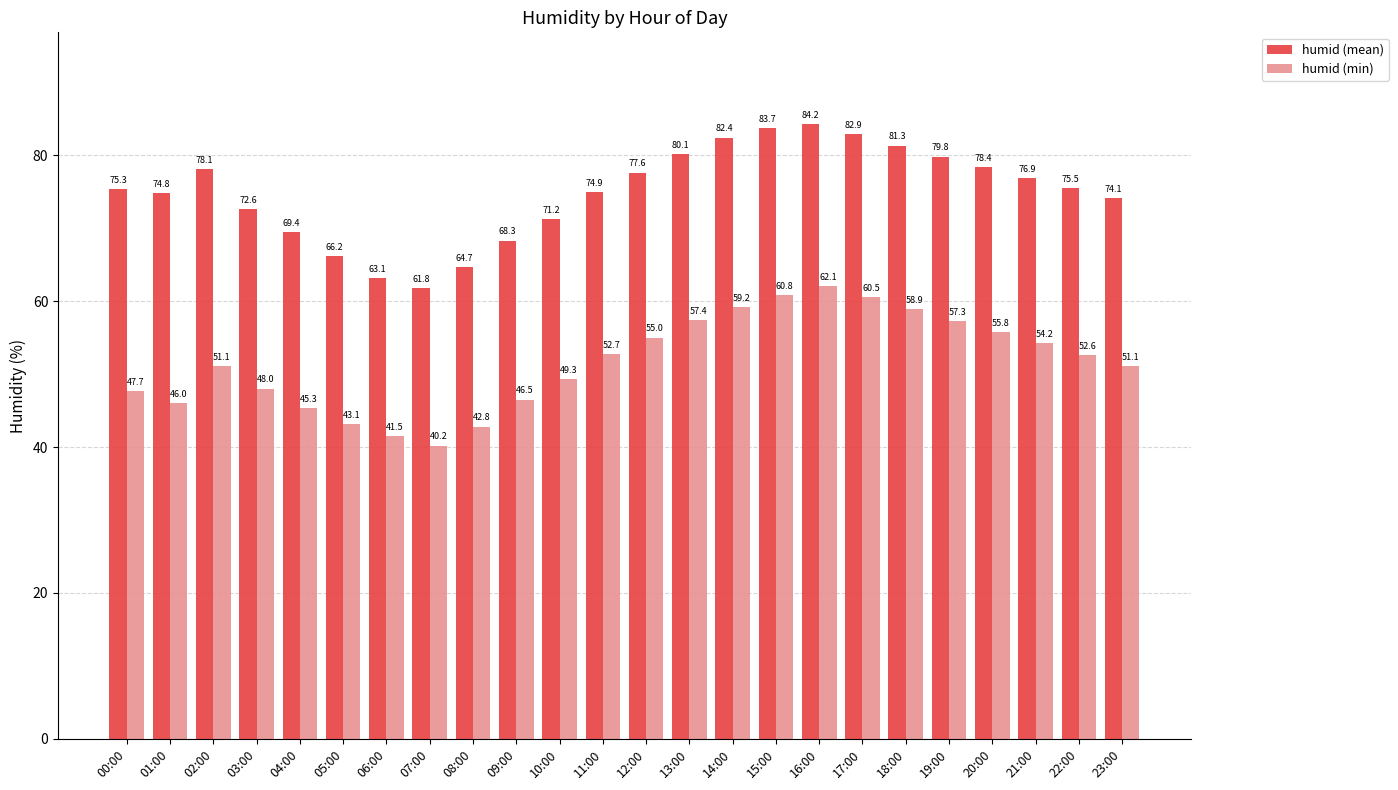

At 19:00, list the series in order from smallest to largest.

humid (min), humid (mean)